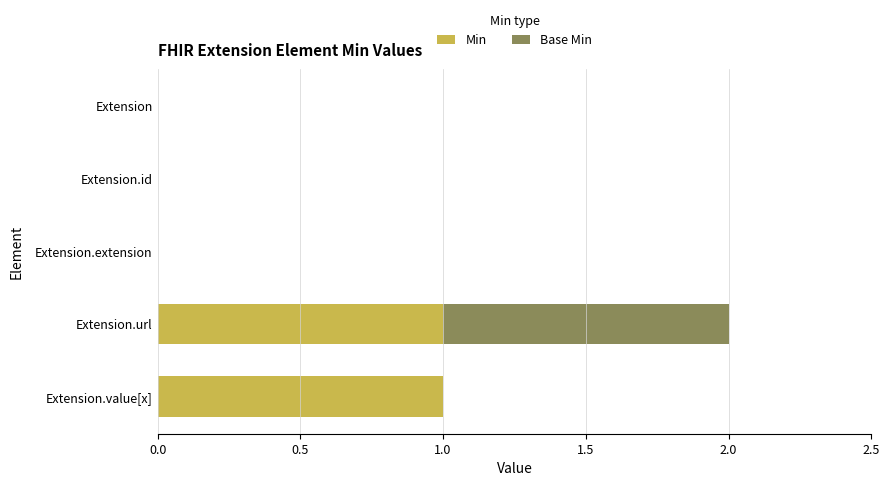

The Min series shows 1 at Extension.url. True or false?

True